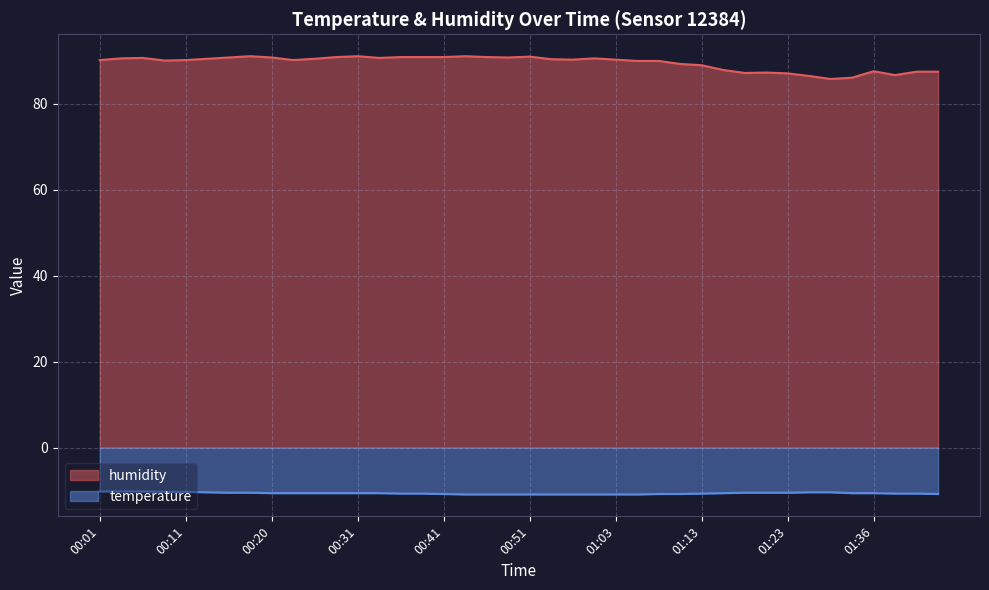

What are all the series names shown in the legend?

humidity, temperature